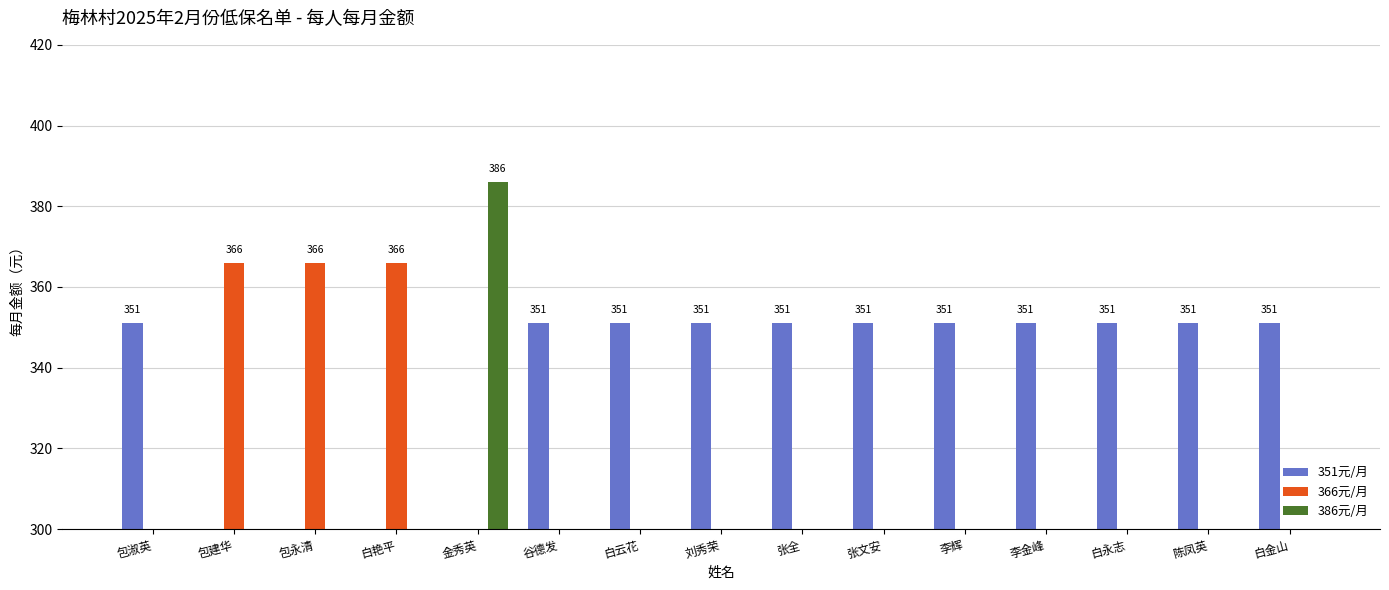

How many groups of bars are there?

15